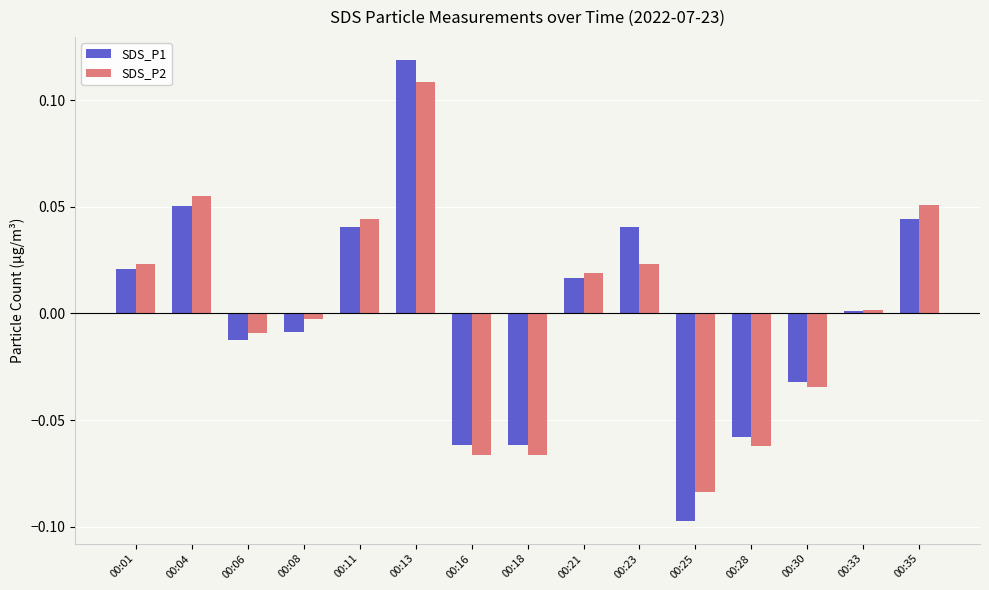

Rank the series by their maximum value, from highest to lowest.

SDS_P1, SDS_P2